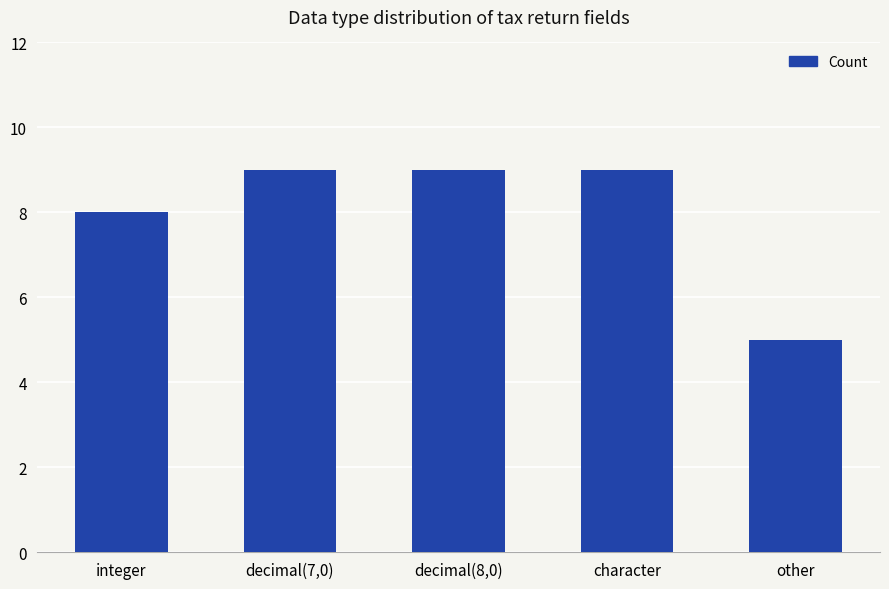

Approximately how many times larger is the value at integer compared to decimal(8,0)?

0.9